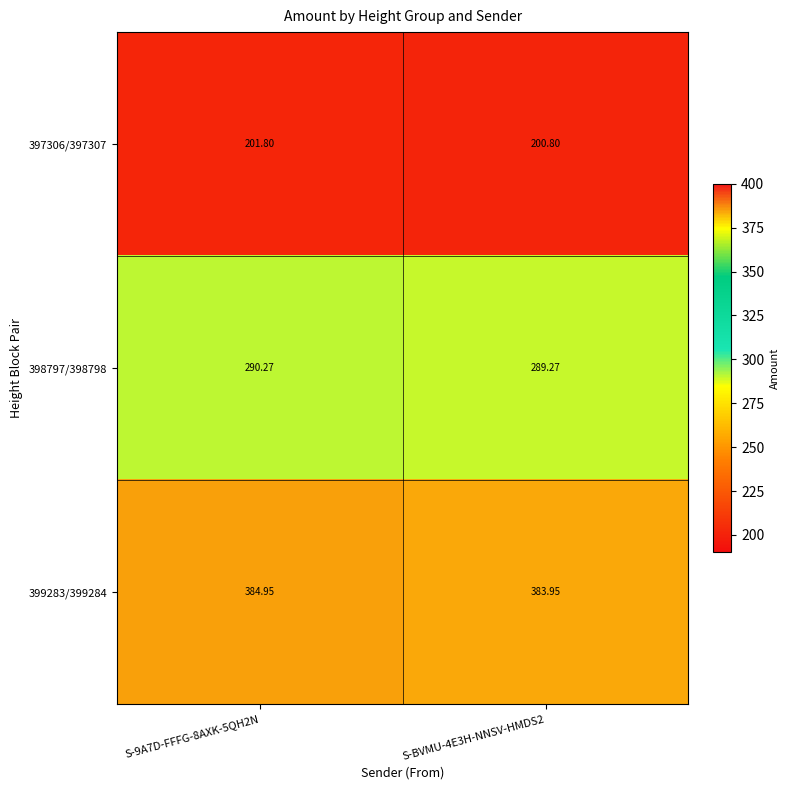

Is the value of 398797/398798 at S-9A7D-FFFG-8AXK-5QH2N greater than the value of 397306/397307 at S-9A7D-FFFG-8AXK-5QH2N?

Yes